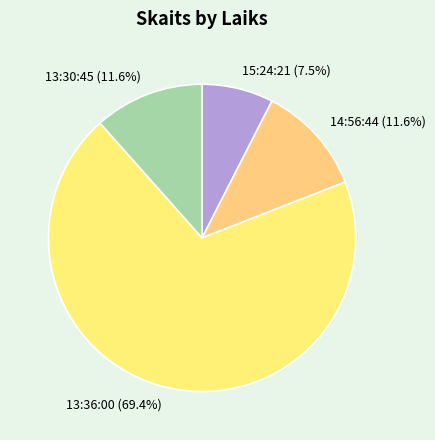

Count the number of slices in the pie.

4